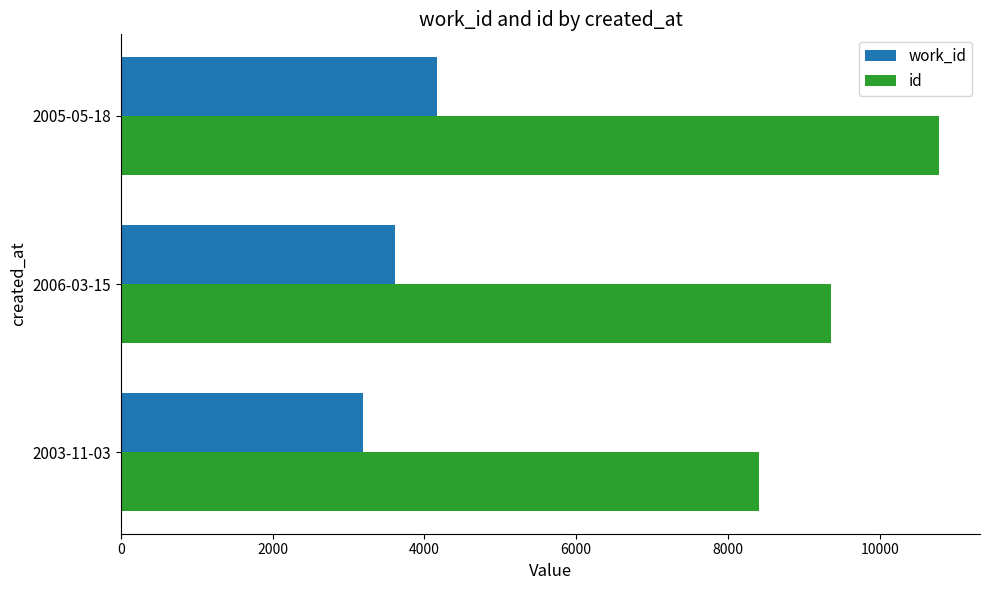

List the labels in order of work_id value, largest first.

2005-05-18, 2006-03-15, 2003-11-03